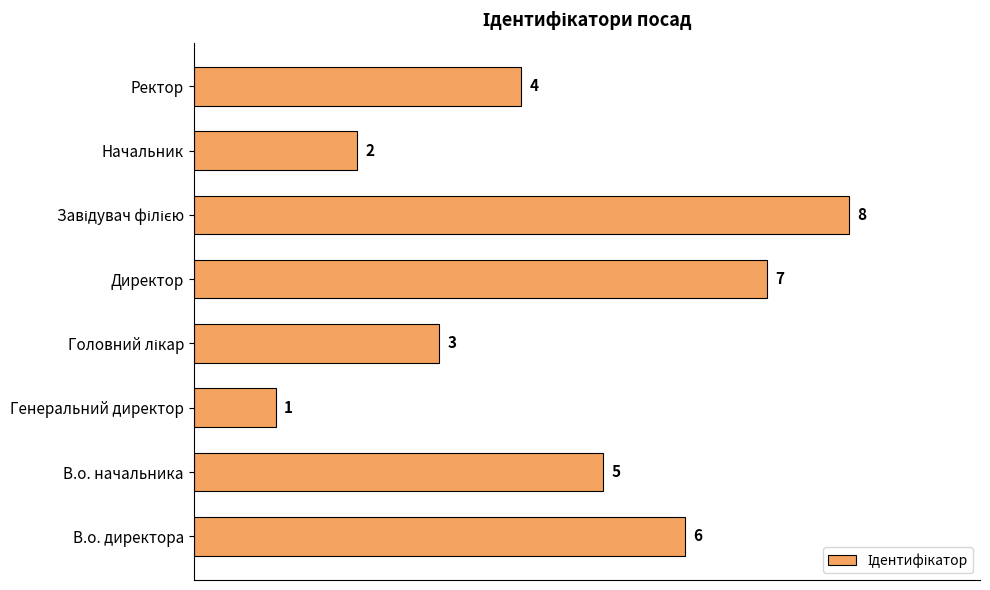

Count the values in the range 3 to 7.

5